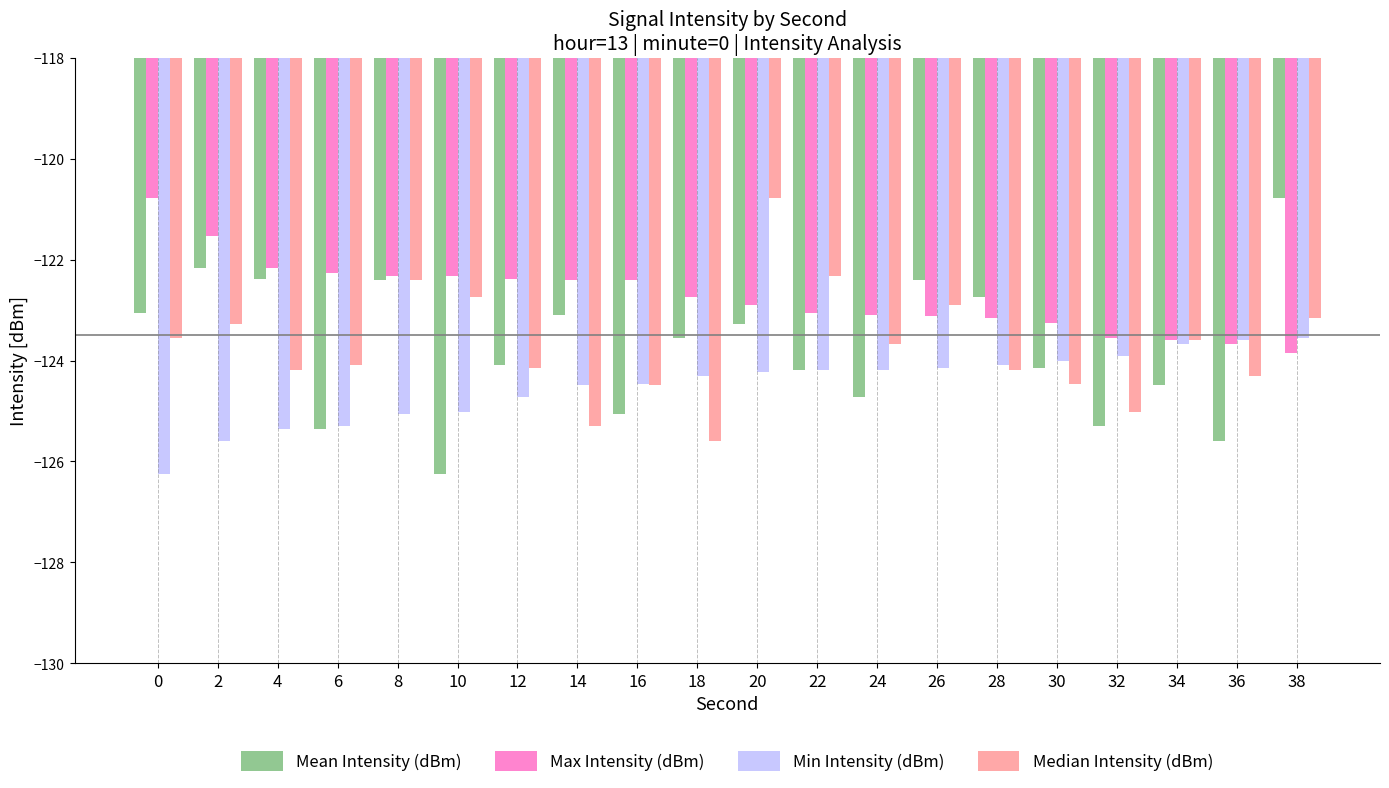

What is the difference between the Mean Intensity (dBm) values at 36 and 34?

1.1